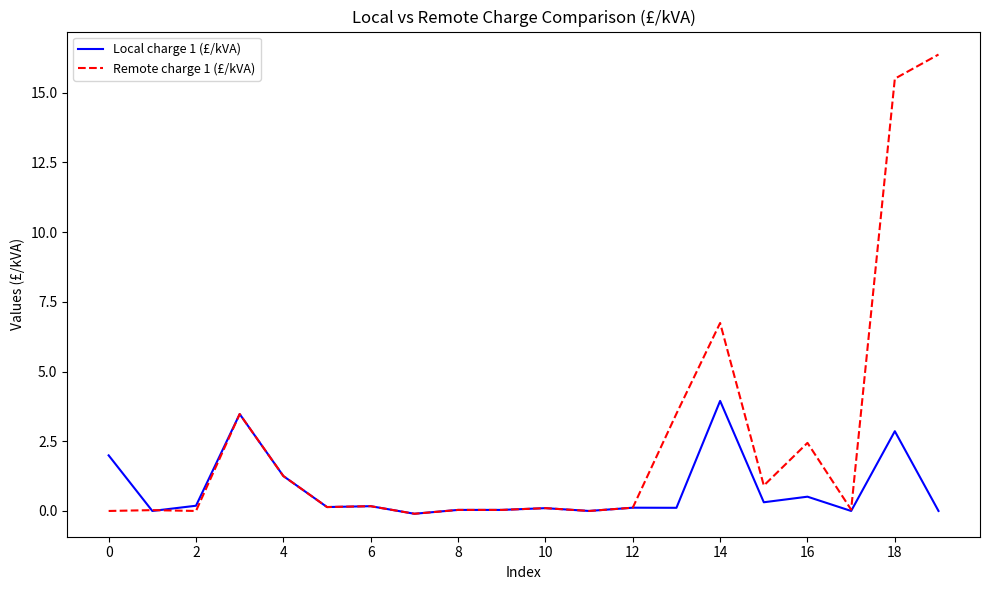

Which series has the largest total across all categories?

Remote charge 1 (£/kVA)